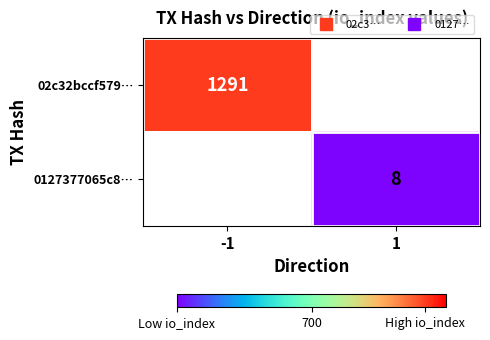

Is the value of 0127377065c8… at 1 greater than the value of 02c32bccf579… at 1?

Yes